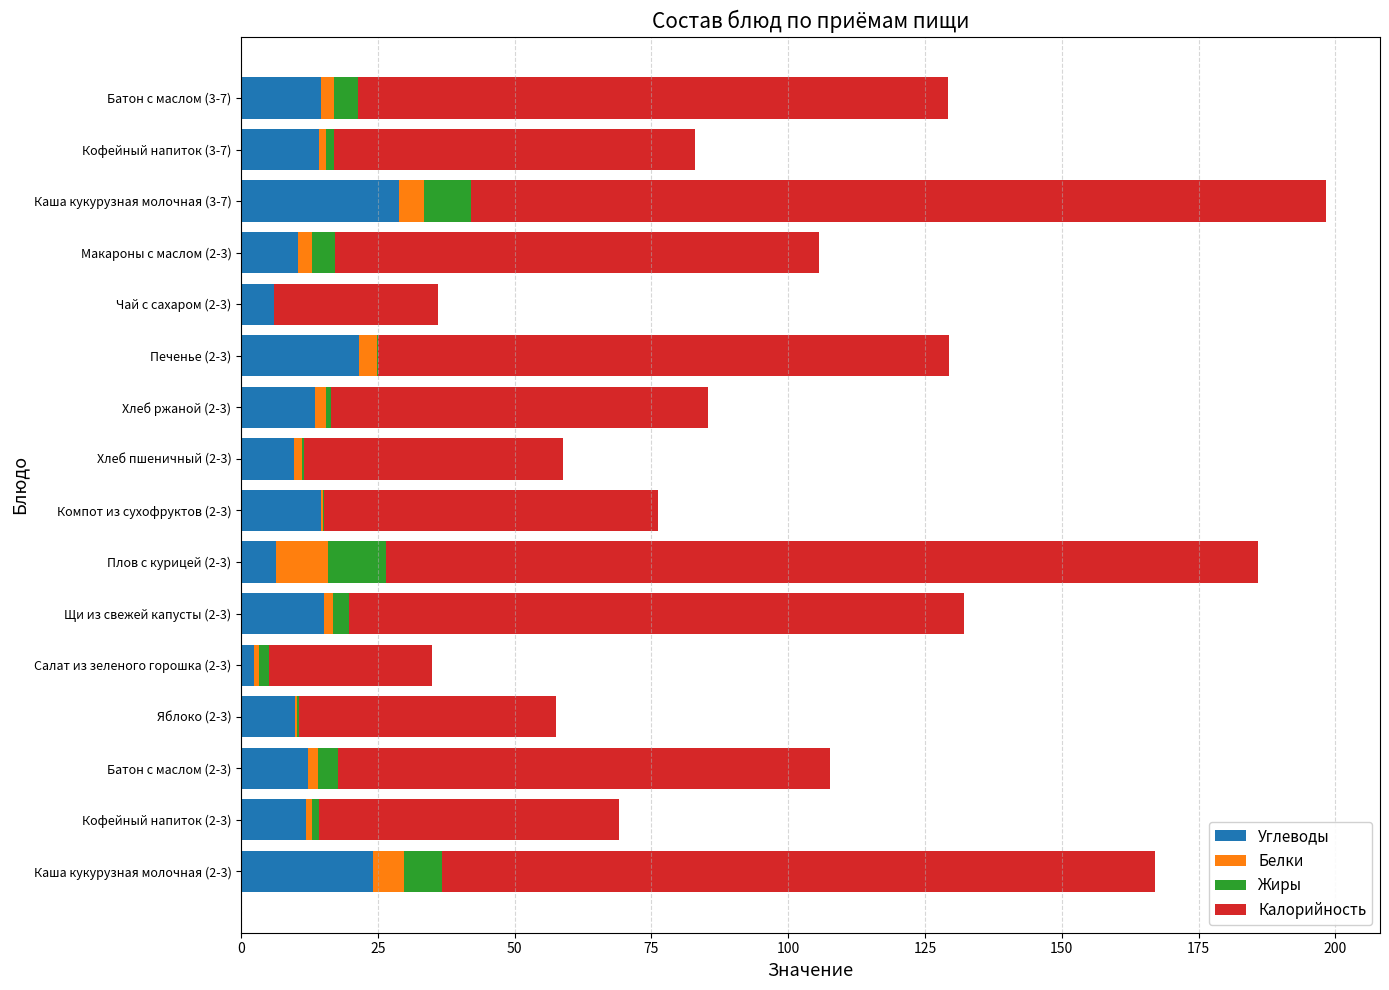

What is the sum of all Углеводы values?

215.5